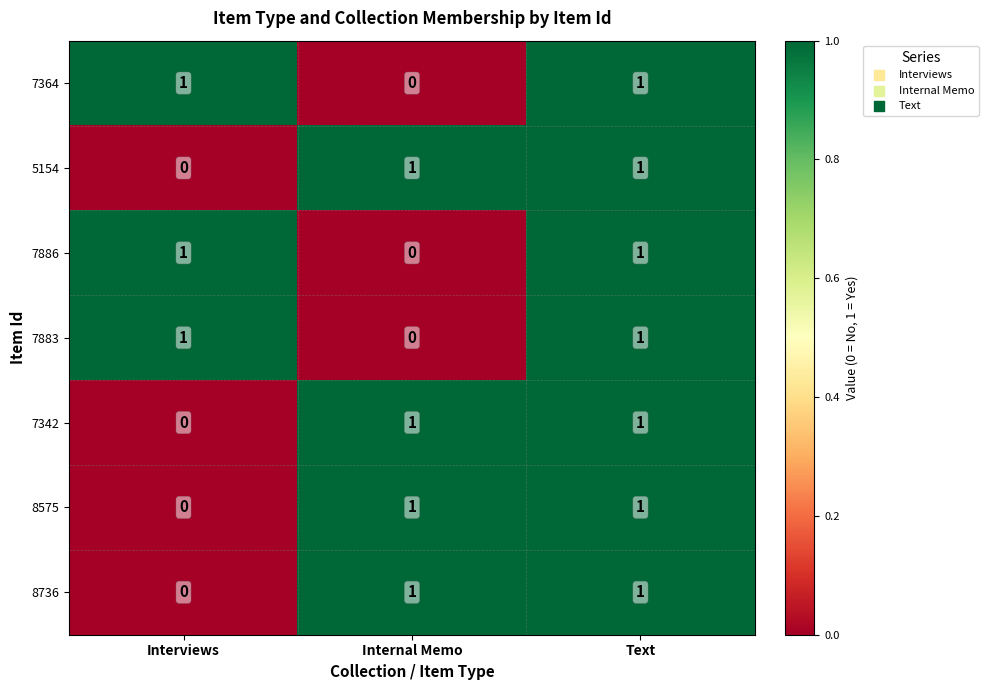

The 8736 series shows 0 at Interviews. True or false?

True